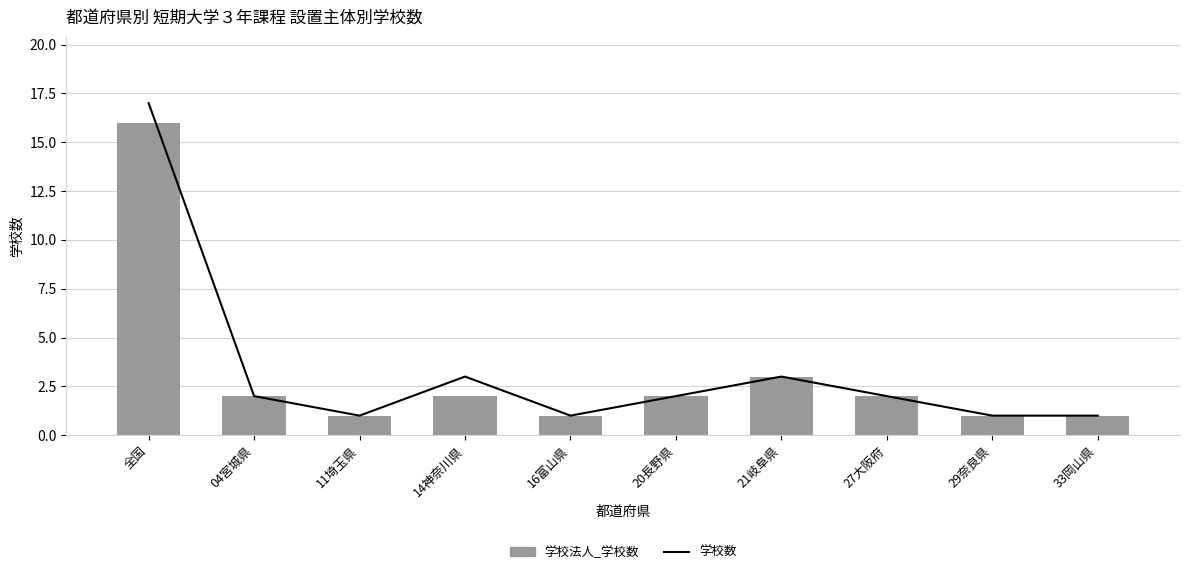

How many distinct data groups are displayed?

2